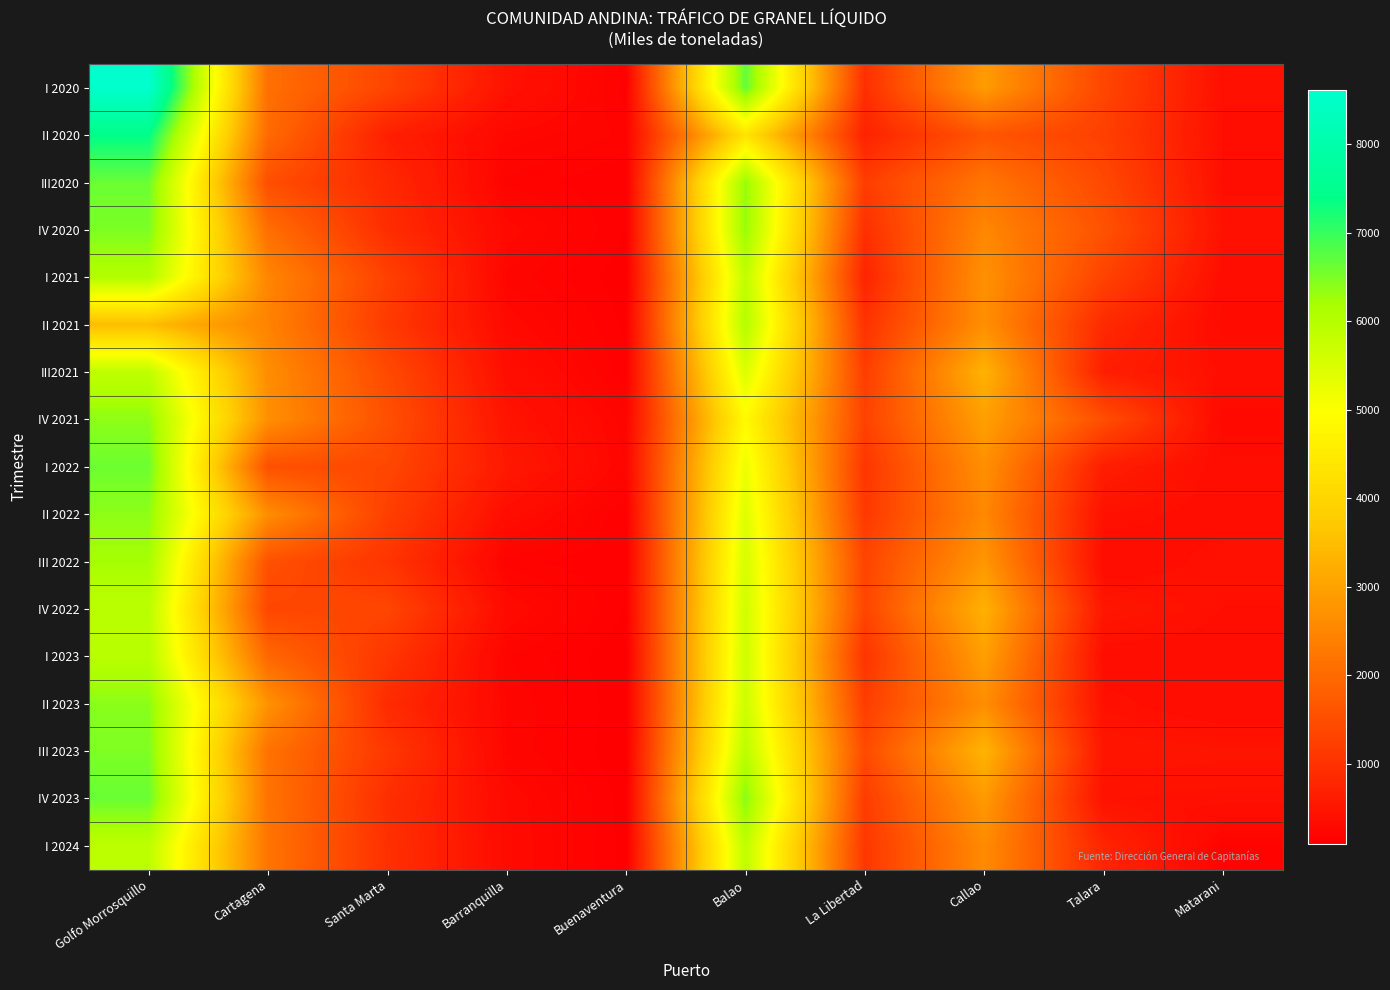

Reading right to left, extract all data points from this chart.

I 2020: Matarani=398.5	Talara=1350.0	Callao=2890.6	La Libertad=952.1	Balao=6695.7	Buenaventura=140.5	Barranquilla=441.6	Santa Marta=1335.6	Cartagena=2116.7	Golfo Morrosquillo=8614.1
II 2020: Matarani=387.5	Talara=1242.4	Callao=1628.4	La Libertad=718.5	Balao=4315.0	Buenaventura=187.0	Barranquilla=250.3	Santa Marta=673.2	Cartagena=2011.2	Golfo Morrosquillo=7400.6
III2020: Matarani=381.8	Talara=1408.3	Callao=2213.2	La Libertad=1198.5	Balao=6324.5	Buenaventura=130.5	Barranquilla=184.3	Santa Marta=840.3	Cartagena=1502.1	Golfo Morrosquillo=6623.1
IV 2020: Matarani=425.1	Talara=1573.3	Callao=2524.9	La Libertad=950.0	Balao=6315.5	Buenaventura=126.6	Barranquilla=283.1	Santa Marta=913.1	Cartagena=2084.6	Golfo Morrosquillo=6499.6
I 2021: Matarani=354.2	Talara=1302.2	Callao=2702.3	La Libertad=758.4	Balao=5852.5	Buenaventura=102.5	Barranquilla=218.0	Santa Marta=1269.8	Cartagena=2501.7	Golfo Morrosquillo=6046.3
II 2021: Matarani=301.0	Talara=849.9	Callao=2670.1	La Libertad=1002.9	Balao=6030.8	Buenaventura=118.2	Barranquilla=289.6	Santa Marta=1140.4	Cartagena=2448.0	Golfo Morrosquillo=3483.4
III2021: Matarani=385.1	Talara=653.9	Callao=3298.3	La Libertad=1201.8	Balao=5468.3	Buenaventura=135.8	Barranquilla=366.2	Santa Marta=1423.4	Cartagena=2639.3	Golfo Morrosquillo=5871.1
IV 2021: Matarani=264.1	Talara=1506.6	Callao=2957.2	La Libertad=1284.9	Balao=4859.5	Buenaventura=205.4	Barranquilla=469.5	Santa Marta=1536.4	Cartagena=2676.9	Golfo Morrosquillo=6371.8
I 2022: Matarani=349.6	Talara=629.1	Callao=2674.0	La Libertad=1073.0	Balao=5214.7	Buenaventura=222.7	Barranquilla=552.1	Santa Marta=1378.6	Cartagena=1540.0	Golfo Morrosquillo=6607.4
II 2022: Matarani=361.0	Talara=426.1	Callao=2538.0	La Libertad=1120.4	Balao=5420.5	Buenaventura=124.7	Barranquilla=355.0	Santa Marta=1235.4	Cartagena=2638.8	Golfo Morrosquillo=6372.7
III 2022: Matarani=421.4	Talara=329.2	Callao=2796.0	La Libertad=1330.5	Balao=5546.1	Buenaventura=130.3	Barranquilla=173.8	Santa Marta=1056.5	Cartagena=1553.9	Golfo Morrosquillo=6191.5
IV 2022: Matarani=392.5	Talara=511.3	Callao=3274.2	La Libertad=1350.8	Balao=5623.4	Buenaventura=123.9	Barranquilla=302.9	Santa Marta=1348.7	Cartagena=1374.9	Golfo Morrosquillo=5925.6
I 2023: Matarani=361.0	Talara=350.1	Callao=2959.7	La Libertad=1033.8	Balao=5659.7	Buenaventura=94.9	Barranquilla=196.9	Santa Marta=1076.1	Cartagena=1945.2	Golfo Morrosquillo=5970.6
II 2023: Matarani=333.2	Talara=418.4	Callao=2644.0	La Libertad=1203.4	Balao=5678.3	Buenaventura=99.8	Barranquilla=225.0	Santa Marta=885.3	Cartagena=2715.6	Golfo Morrosquillo=6403.6
III 2023: Matarani=472.5	Talara=494.0	Callao=3331.7	La Libertad=1433.1	Balao=5933.2	Buenaventura=94.9	Barranquilla=224.7	Santa Marta=1103.4	Cartagena=2137.6	Golfo Morrosquillo=6485.4
IV 2023: Matarani=415.6	Talara=427.9	Callao=2847.9	La Libertad=1177.9	Balao=6432.3	Buenaventura=107.6	Barranquilla=295.1	Santa Marta=942.2	Cartagena=2170.4	Golfo Morrosquillo=6642.1
I 2024: Matarani=181.6	Talara=765.3	Callao=2591.2	La Libertad=1099.1	Balao=5863.0	Buenaventura=110.6	Barranquilla=304.3	Santa Marta=974.3	Cartagena=2186.5	Golfo Morrosquillo=5885.3